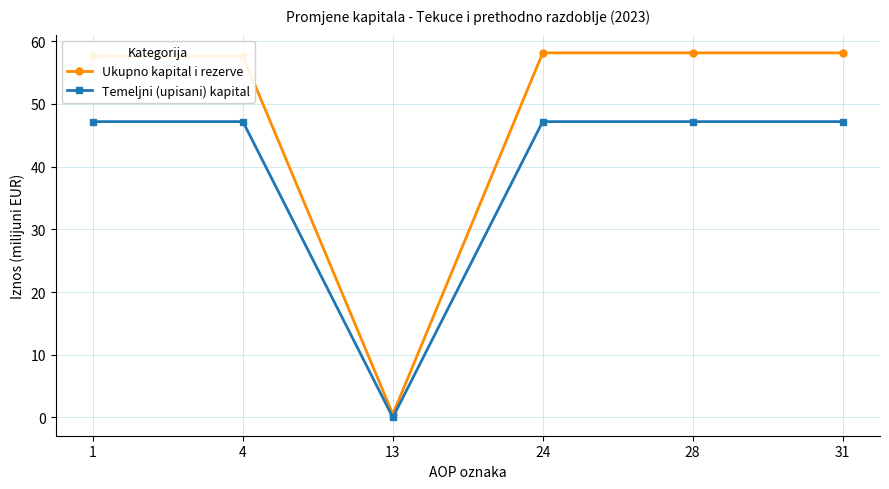

What is the difference between the maximum and minimum values in the Ukupno kapital i rezerve series?

57.6